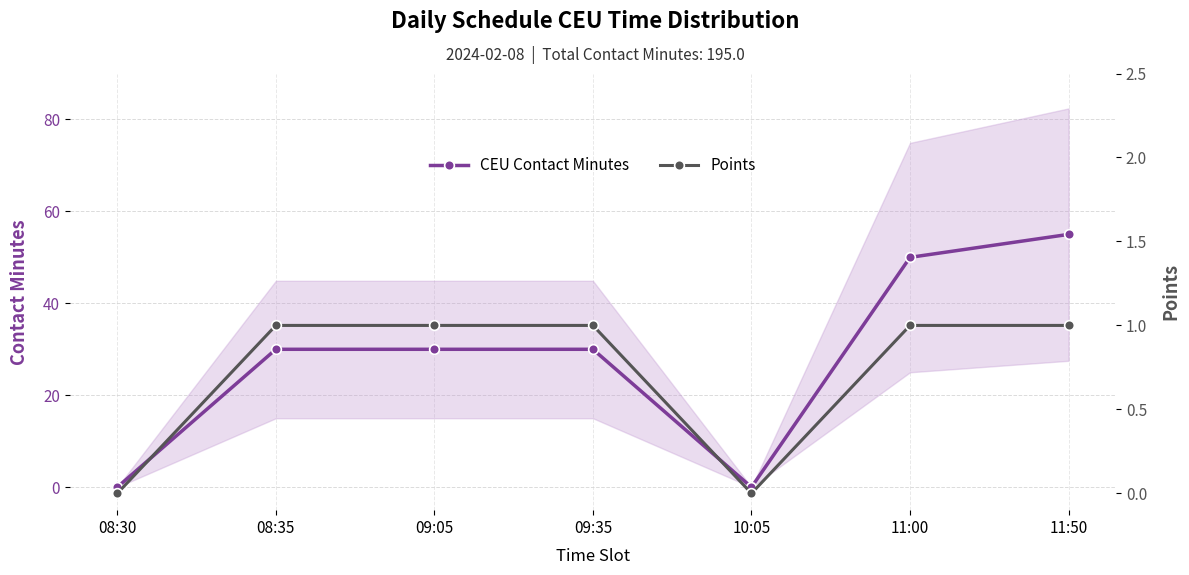

True or false: CEU Contact Minutes has more than 1 points higher than both neighbors.

False